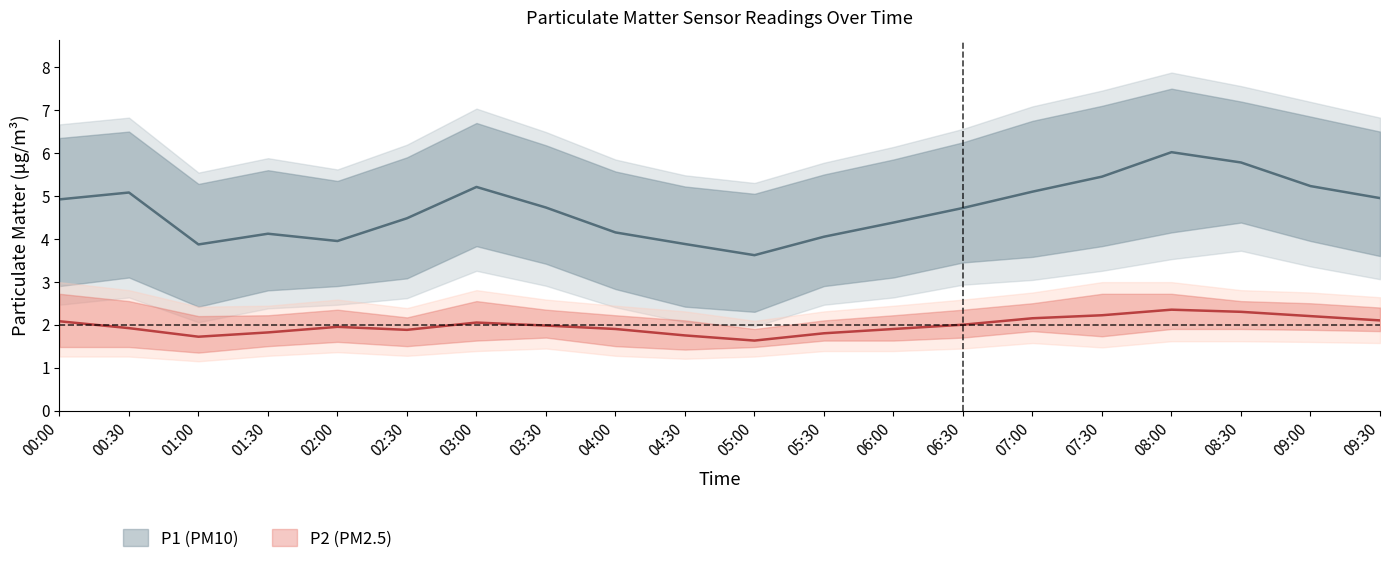

Between 06:30 and 09:00, which series saw the biggest shift?

P1_upper